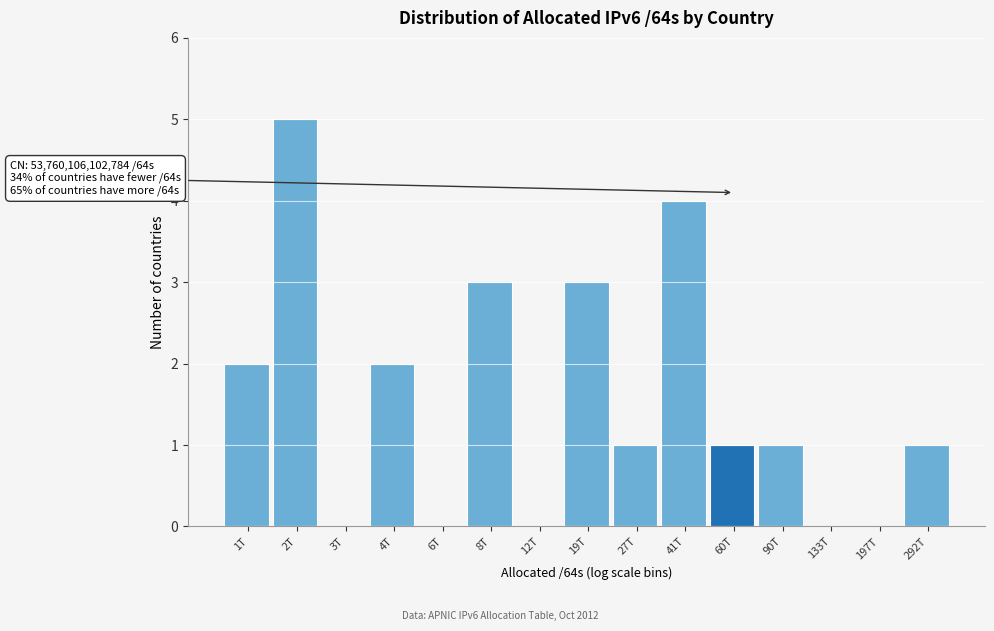

Reading left to right, list all the values displayed in this chart.

1T=2	2T=5	3T=0	4T=2	6T=0	8T=3	12T=0	19T=3	27T=1	41T=4	60T=1	90T=1	133T=0	197T=0	292T=1